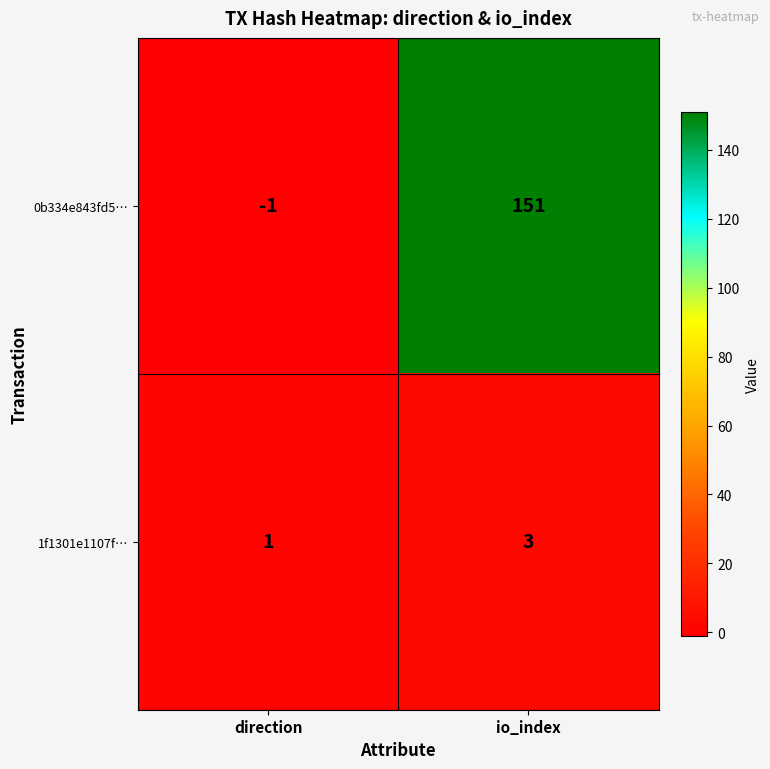

How many data points in 1f1301e1107f… are less than 3?

1